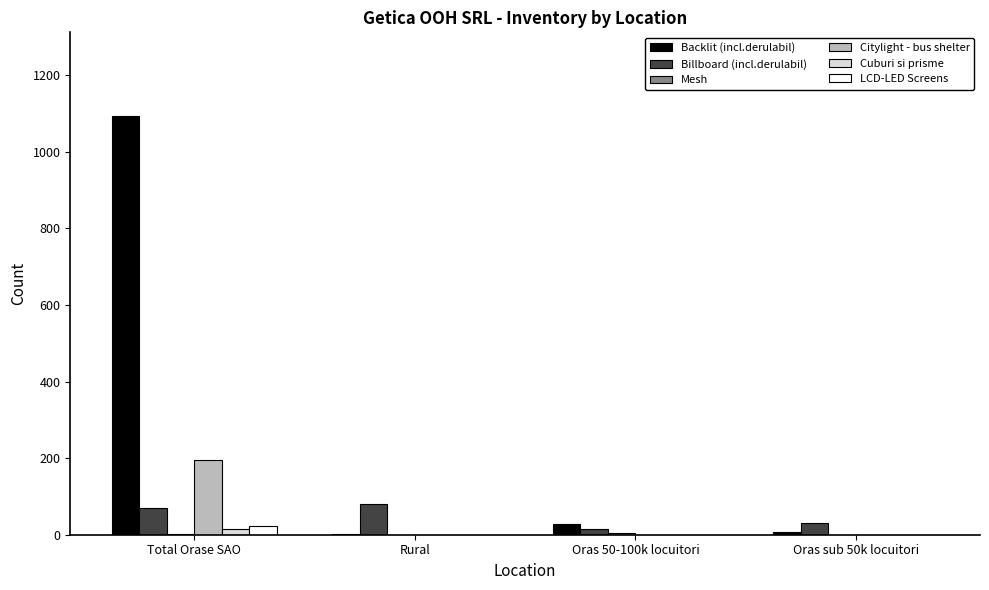

At which category is the sum across all series the highest?

Total Orase SAO